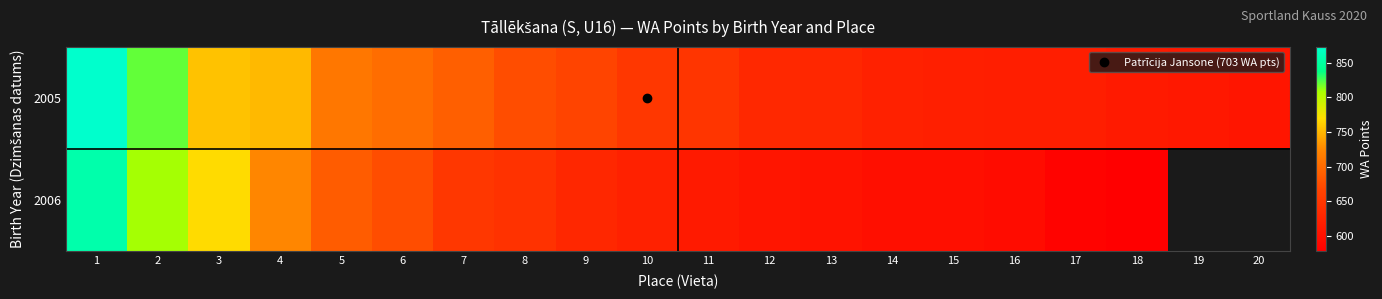

Which series changed the most between 3 and 10?

2006